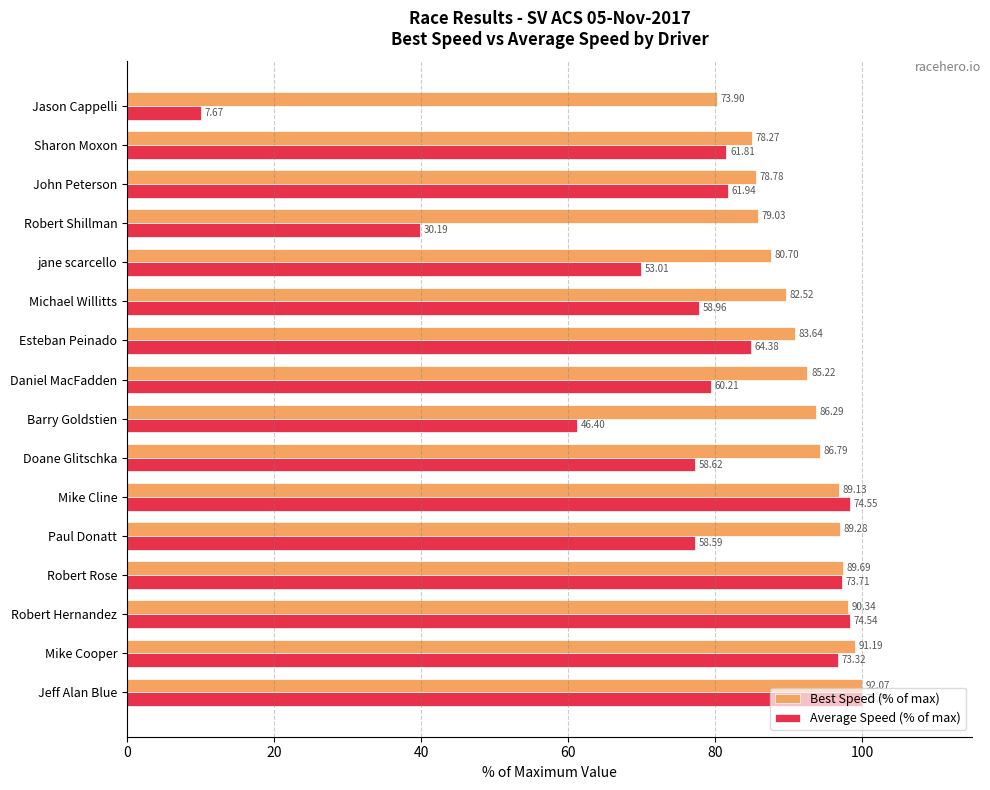

What are all the series names shown in the legend?

Best Speed (% of max), Average Speed (% of max)